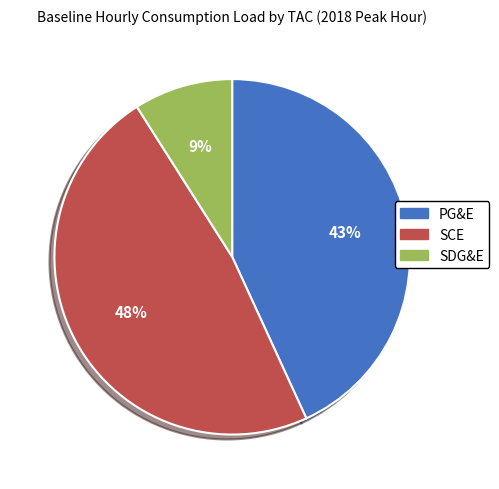

To the nearest percent, what is the combined percentage of SCE and SDG&E?

57%